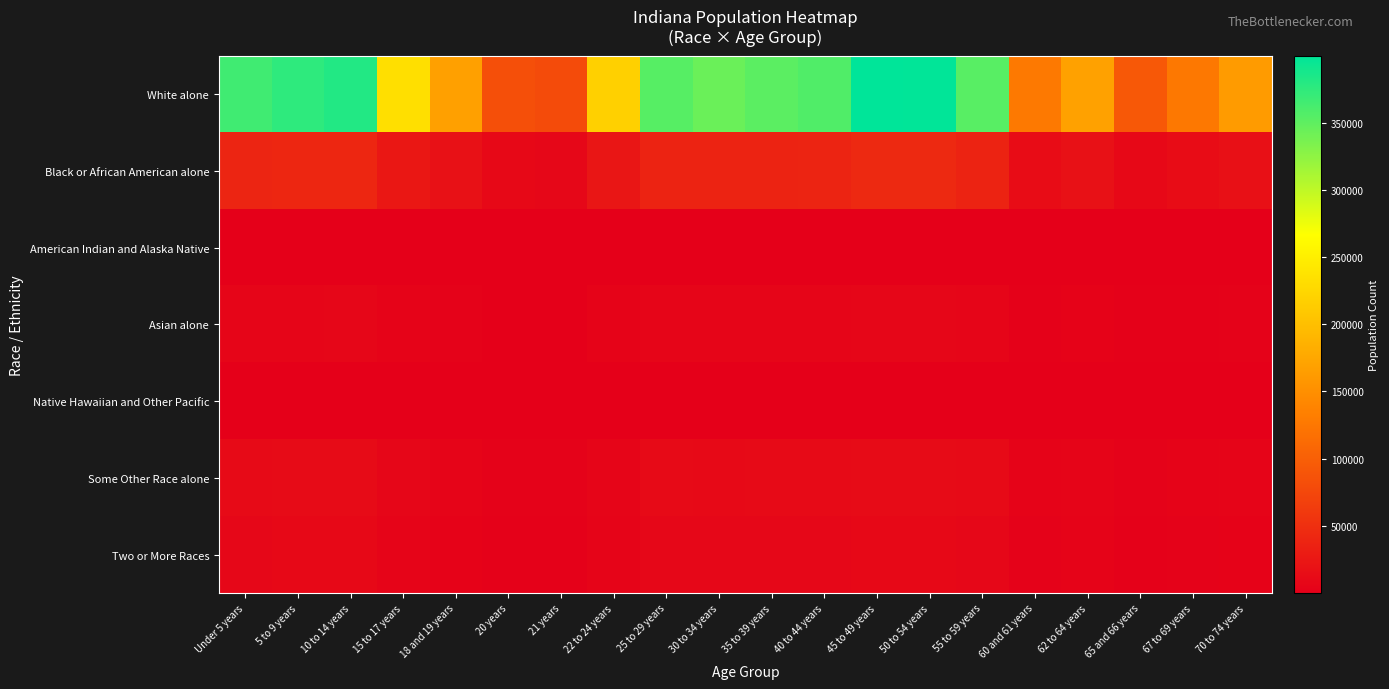

Rank the series by their maximum value, from lowest to highest.

Native Hawaiian and Other Pacific, American Indian and Alaska Native, Asian alone, Two or More Races, Some Other Race alone, Black or African American alone, White alone